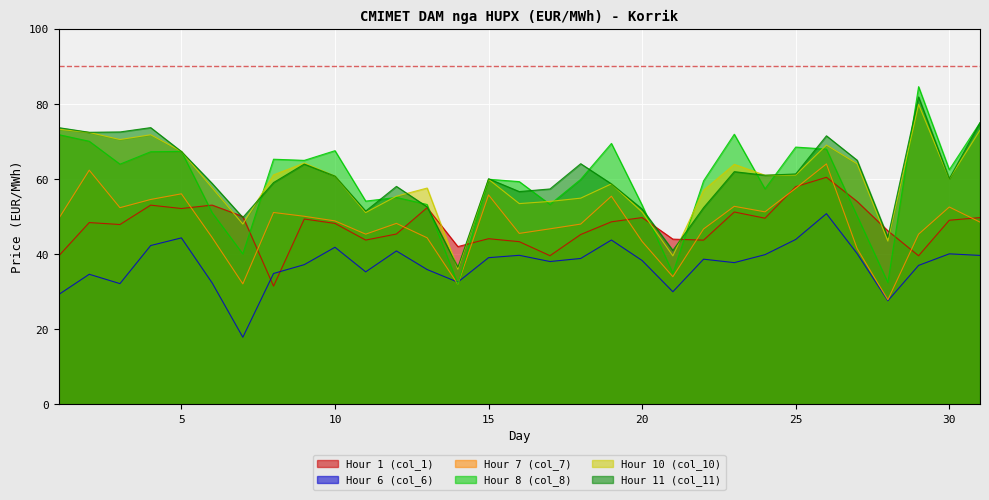

How many lines are shown in the chart?

6